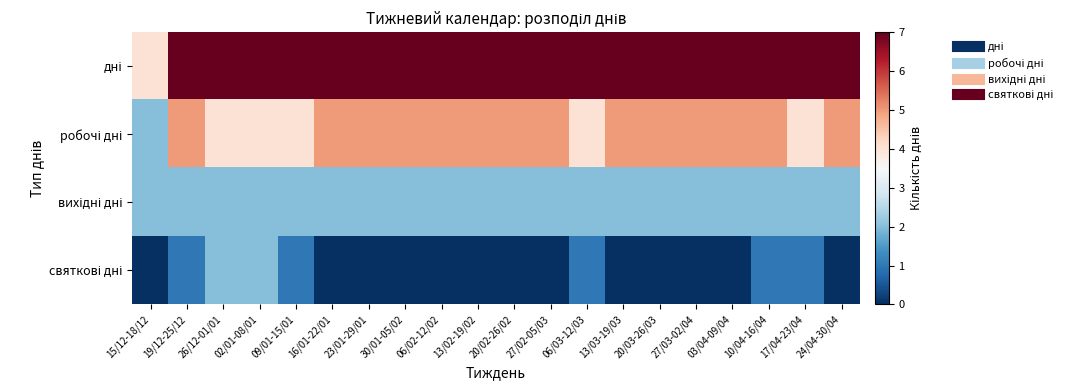

Which label corresponds to the largest value in the chart?

19/12-25/12